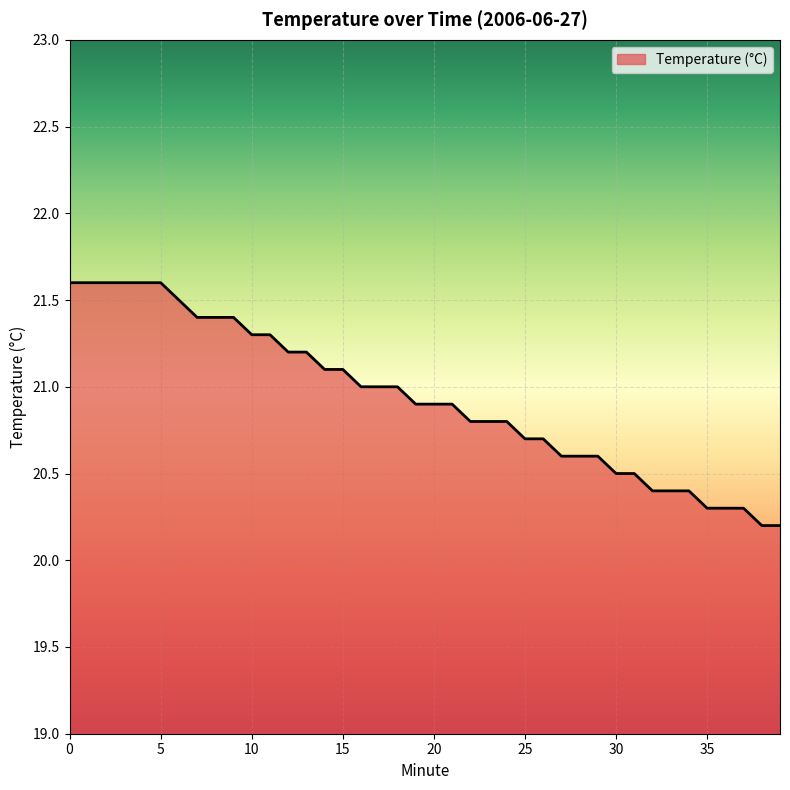

What is the difference between the maximum and minimum values?

1.4